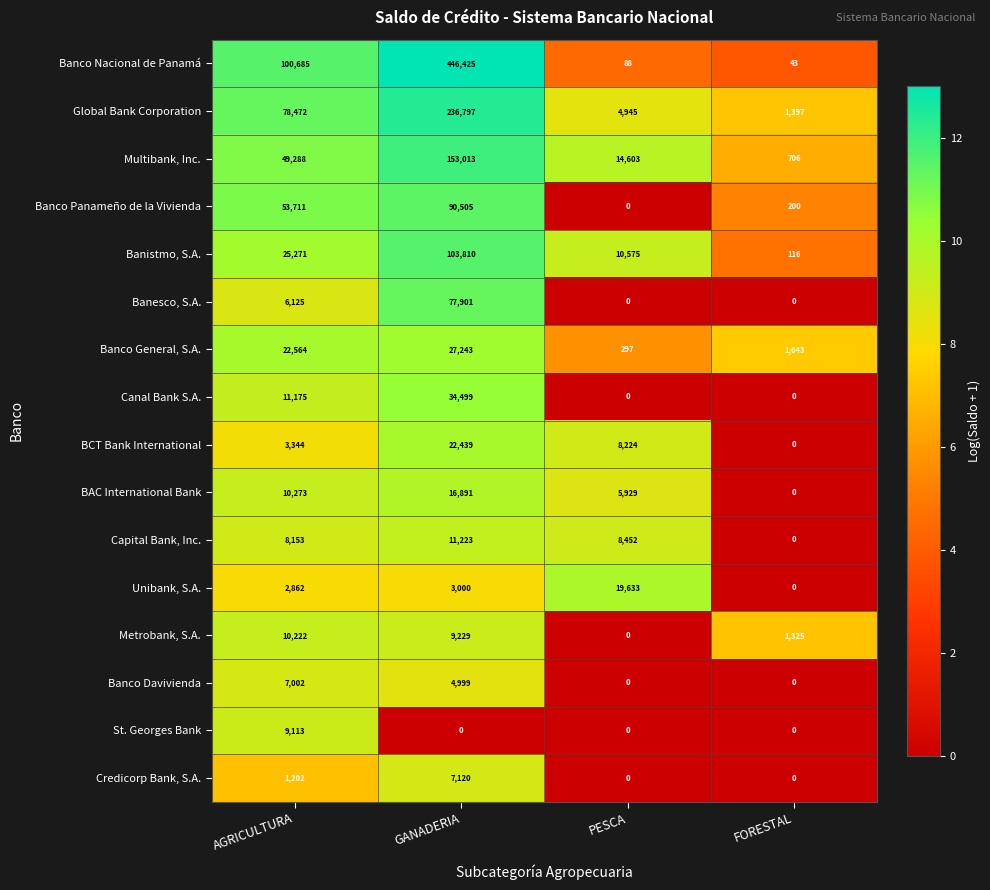

What is the difference between the BAC International Bank values at FORESTAL and AGRICULTURA?

10273